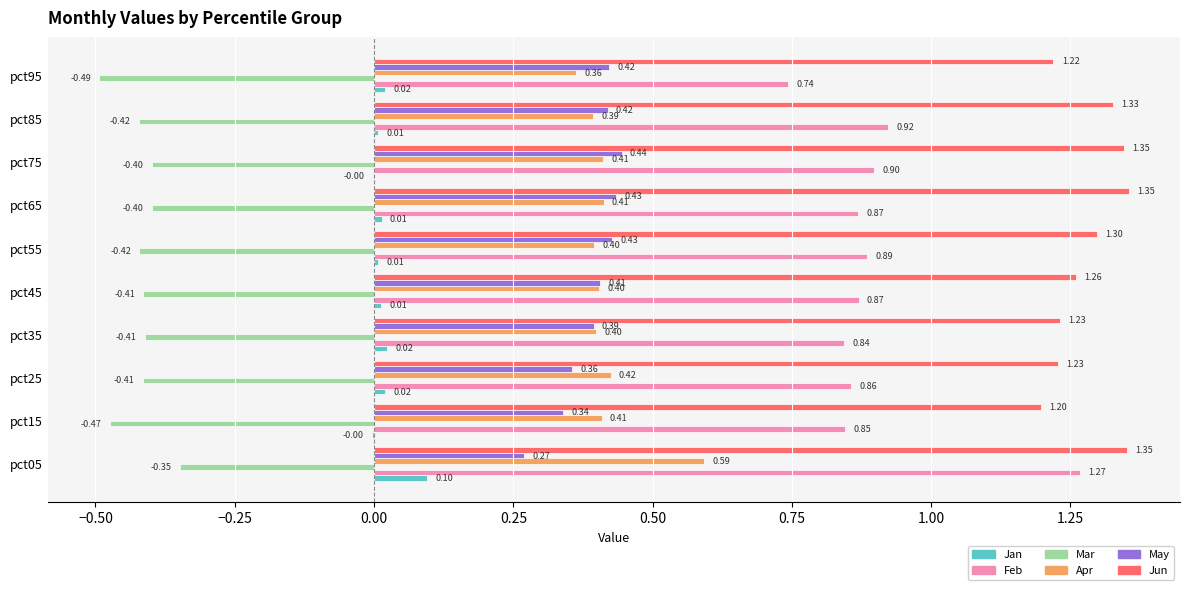

Count the Jun values in the range 1 to 2.

10